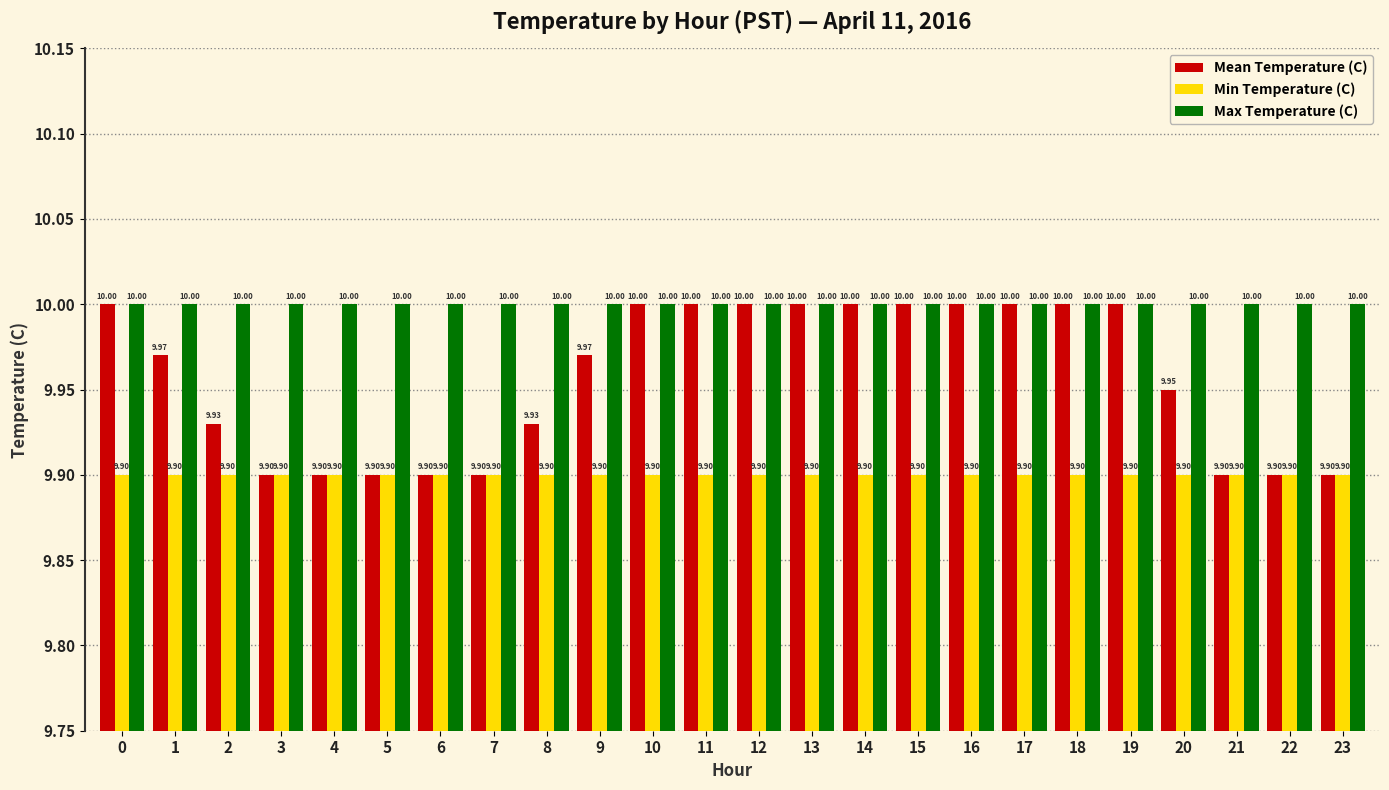

How many bars are there in each group?

3